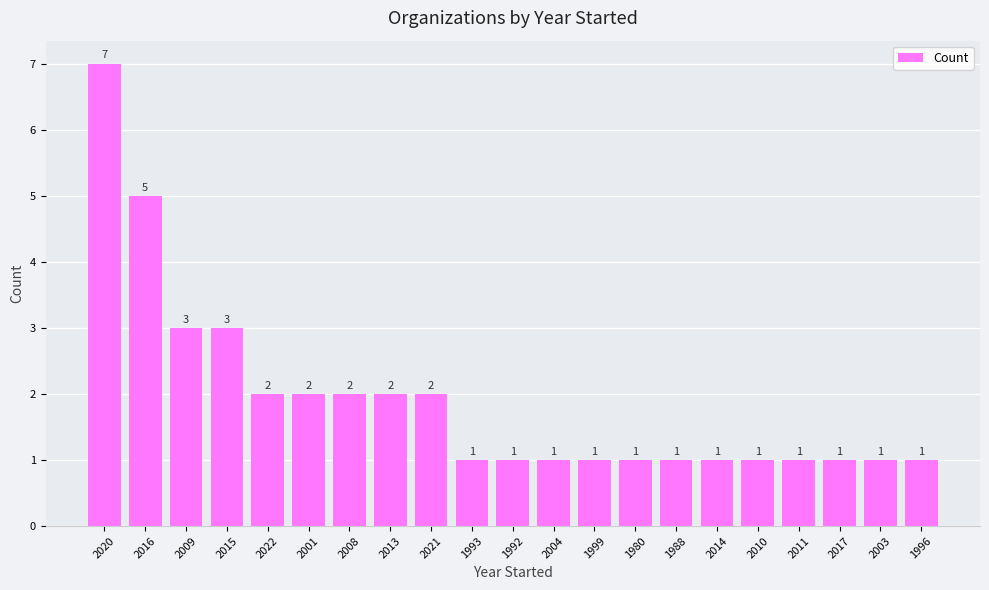

What is the greatest value displayed?

7